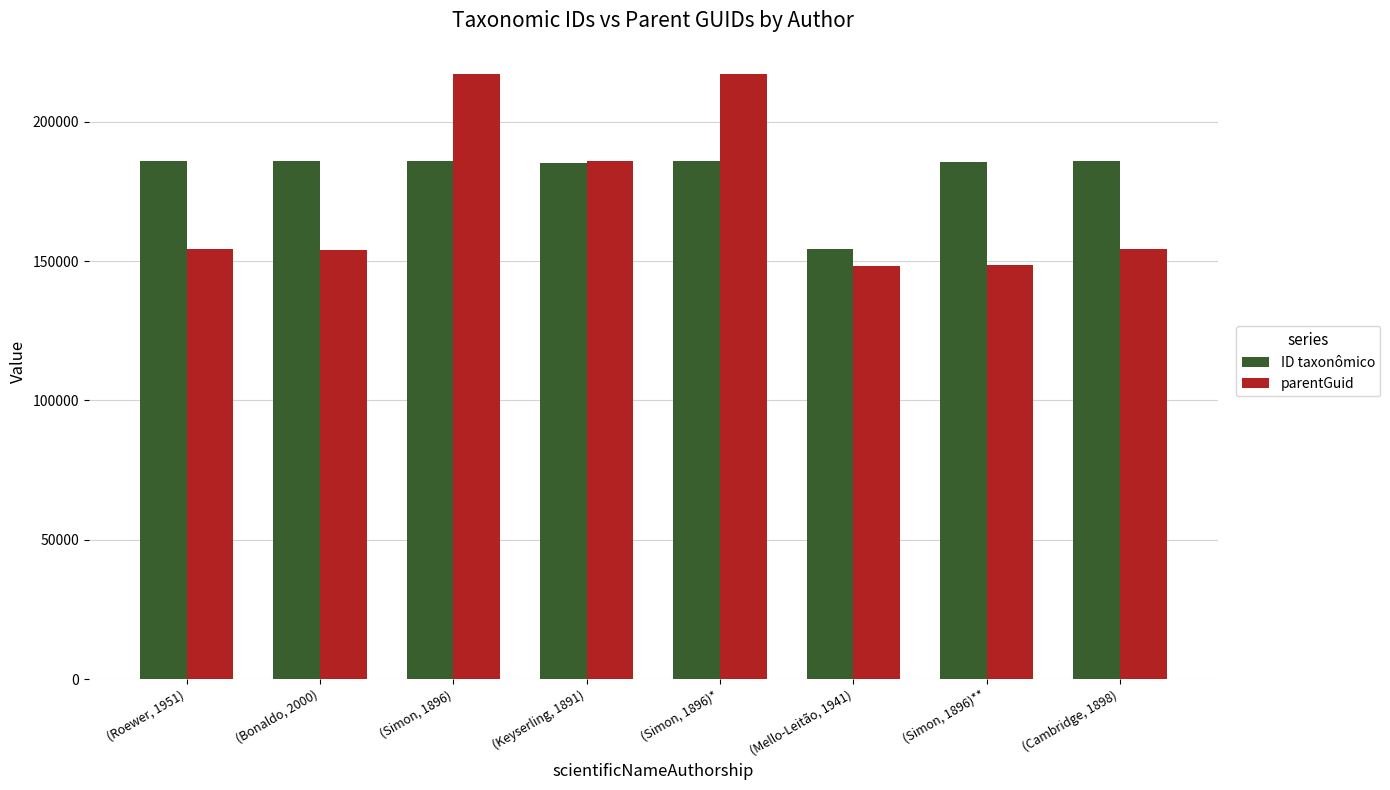

At which label is parentGuid closest to 182812?

(Keyserling, 1891)